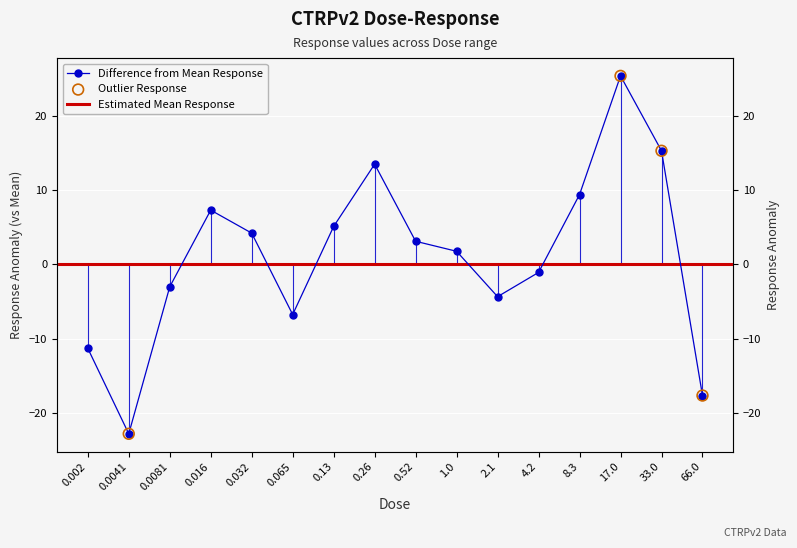

Between 4.2 and 2.1, which is larger?

4.2